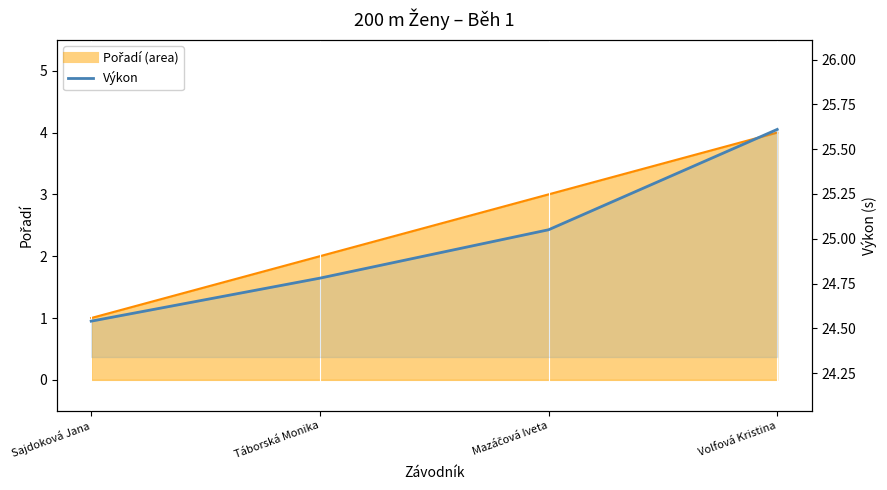

List the labels in order of Pořadí line value, largest first.

Volfová Kristina, Mazáčová Iveta, Táborská Monika, Sajdoková Jana